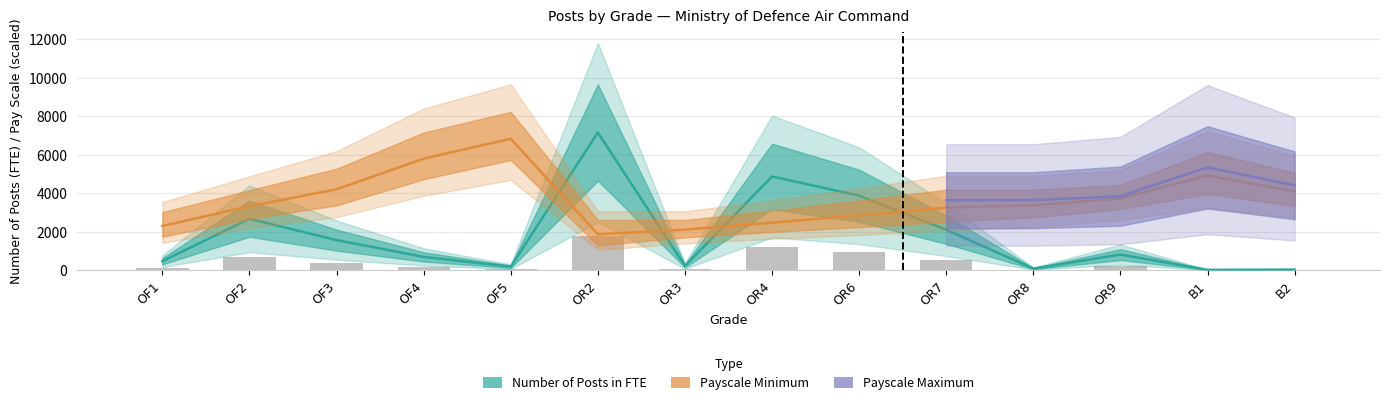

What is the minimum value shown in the chart?

17.0